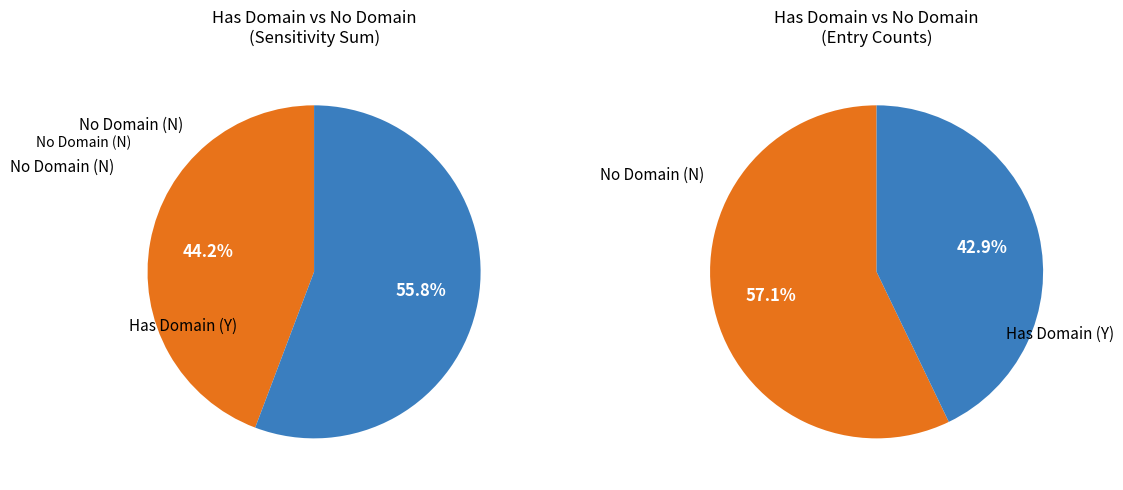

What is the majority slice?

N